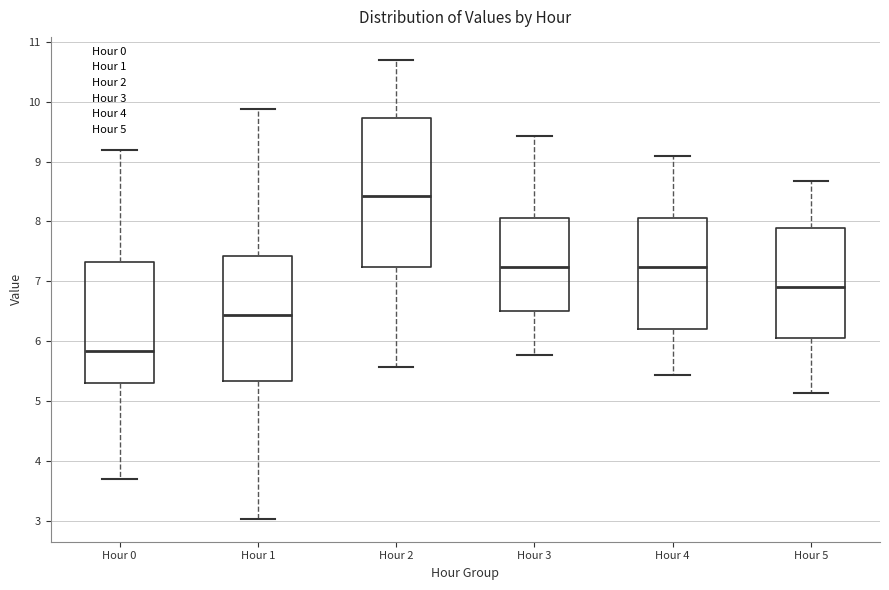

Which box has the highest median line?

Hour 2